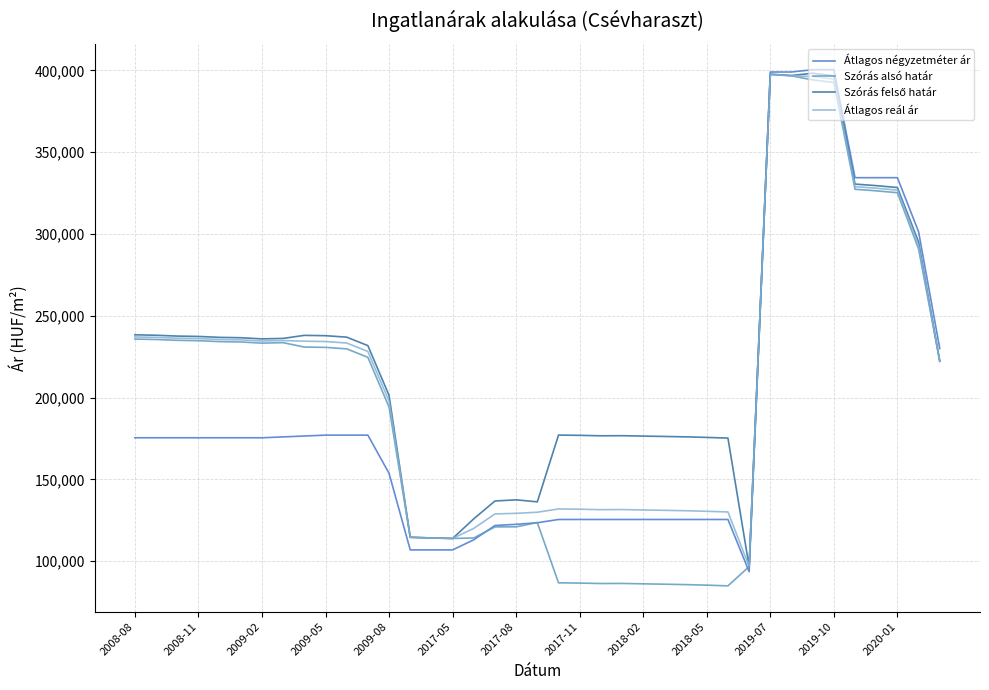

What is the greatest value displayed?

400485